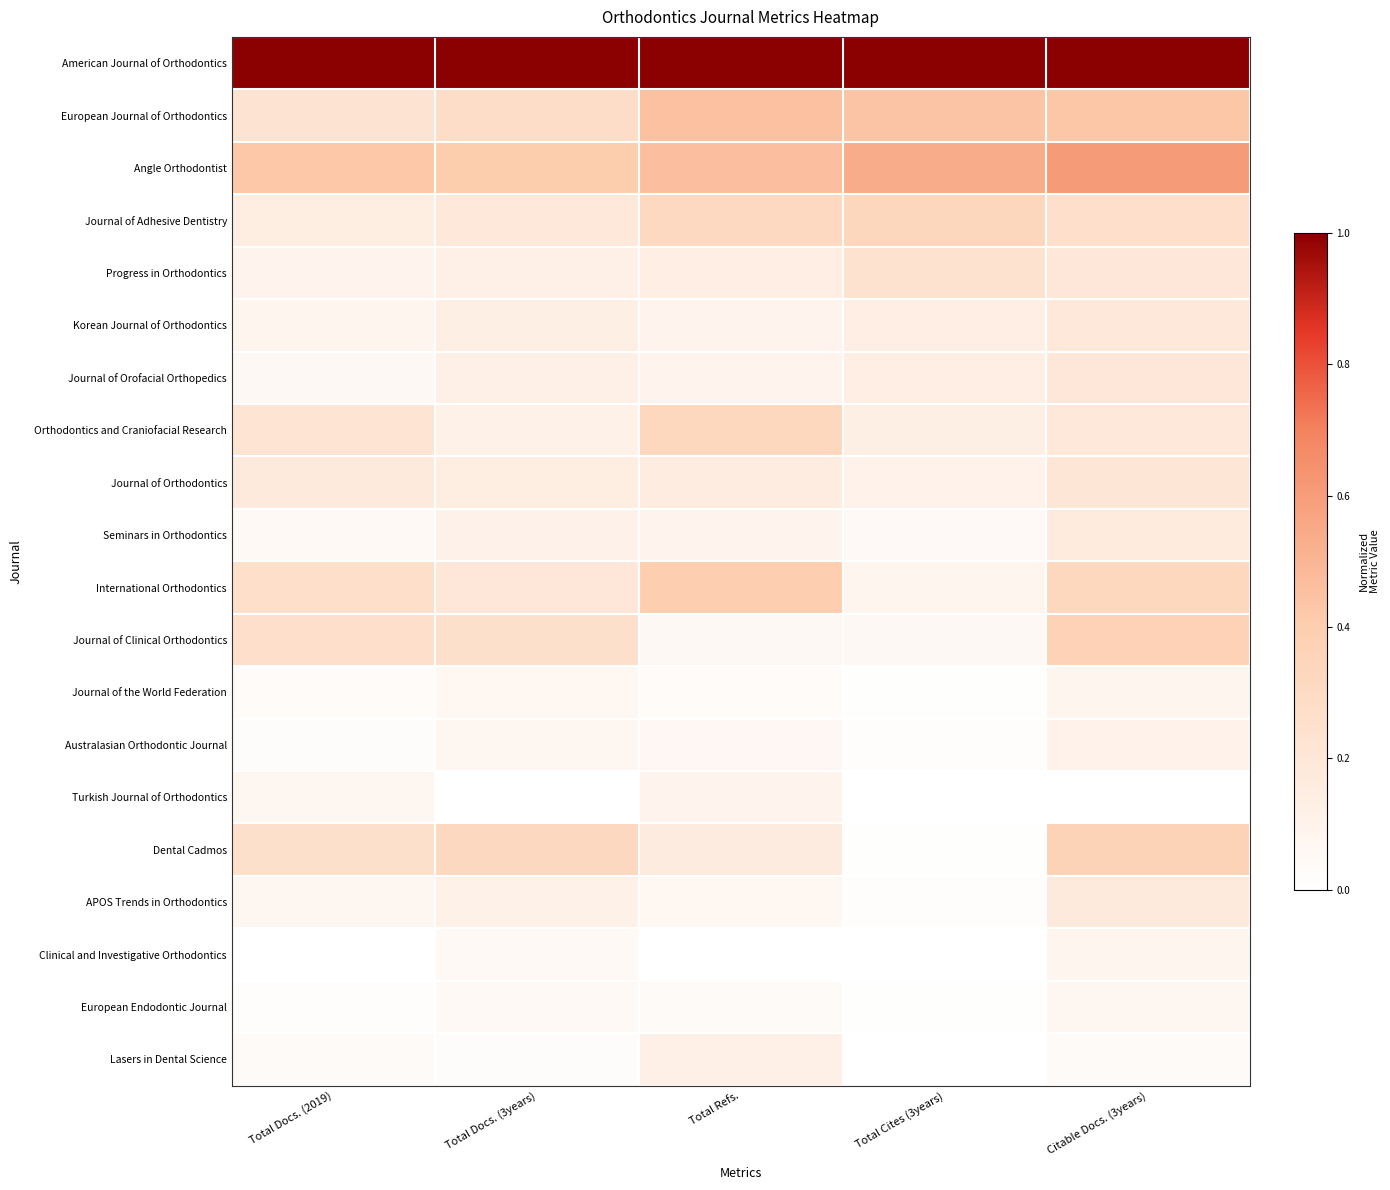

Reading left to right, extract all data points from this chart.

American Journal of Orthodontics: Total Docs. (2019)=1.0	Total Docs. (3years)=1.0	Total Refs.=1.0	Total Cites (3years)=1.0	Citable Docs. (3years)=1.0
European Journal of Orthodontics: Total Docs. (2019)=0.2	Total Docs. (3years)=0.3	Total Refs.=0.5	Total Cites (3years)=0.4	Citable Docs. (3years)=0.4
Angle Orthodontist: Total Docs. (2019)=0.4	Total Docs. (3years)=0.4	Total Refs.=0.5	Total Cites (3years)=0.5	Citable Docs. (3years)=0.6
Journal of Adhesive Dentistry: Total Docs. (2019)=0.1	Total Docs. (3years)=0.2	Total Refs.=0.3	Total Cites (3years)=0.3	Citable Docs. (3years)=0.3
Progress in Orthodontics: Total Docs. (2019)=0.1	Total Docs. (3years)=0.1	Total Refs.=0.1	Total Cites (3years)=0.2	Citable Docs. (3years)=0.2
Korean Journal of Orthodontics: Total Docs. (2019)=0.1	Total Docs. (3years)=0.1	Total Refs.=0.1	Total Cites (3years)=0.1	Citable Docs. (3years)=0.2
Journal of Orofacial Orthopedics: Total Docs. (2019)=0.1	Total Docs. (3years)=0.1	Total Refs.=0.1	Total Cites (3years)=0.1	Citable Docs. (3years)=0.2
Orthodontics and Craniofacial Research: Total Docs. (2019)=0.2	Total Docs. (3years)=0.1	Total Refs.=0.3	Total Cites (3years)=0.1	Citable Docs. (3years)=0.2
Journal of Orthodontics: Total Docs. (2019)=0.2	Total Docs. (3years)=0.2	Total Refs.=0.2	Total Cites (3years)=0.1	Citable Docs. (3years)=0.2
Seminars in Orthodontics: Total Docs. (2019)=0.0	Total Docs. (3years)=0.1	Total Refs.=0.1	Total Cites (3years)=0.0	Citable Docs. (3years)=0.2
International Orthodontics: Total Docs. (2019)=0.3	Total Docs. (3years)=0.2	Total Refs.=0.4	Total Cites (3years)=0.1	Citable Docs. (3years)=0.3
Journal of Clinical Orthodontics: Total Docs. (2019)=0.3	Total Docs. (3years)=0.3	Total Refs.=0.1	Total Cites (3years)=0.1	Citable Docs. (3years)=0.4
Journal of the World Federation: Total Docs. (2019)=0.0	Total Docs. (3years)=0.1	Total Refs.=0.0	Total Cites (3years)=0.0	Citable Docs. (3years)=0.1
Australasian Orthodontic Journal: Total Docs. (2019)=0.0	Total Docs. (3years)=0.1	Total Refs.=0.1	Total Cites (3years)=0.0	Citable Docs. (3years)=0.1
Turkish Journal of Orthodontics: Total Docs. (2019)=0.1	Total Docs. (3years)=0.0	Total Refs.=0.1	Total Cites (3years)=0.0	Citable Docs. (3years)=0.0
Dental Cadmos: Total Docs. (2019)=0.3	Total Docs. (3years)=0.3	Total Refs.=0.2	Total Cites (3years)=0.0	Citable Docs. (3years)=0.4
APOS Trends in Orthodontics: Total Docs. (2019)=0.1	Total Docs. (3years)=0.1	Total Refs.=0.1	Total Cites (3years)=0.0	Citable Docs. (3years)=0.2
Clinical and Investigative Orthodontics: Total Docs. (2019)=0.0	Total Docs. (3years)=0.0	Total Refs.=0.0	Total Cites (3years)=0.0	Citable Docs. (3years)=0.1
European Endodontic Journal: Total Docs. (2019)=0.0	Total Docs. (3years)=0.1	Total Refs.=0.0	Total Cites (3years)=0.0	Citable Docs. (3years)=0.1
Lasers in Dental Science: Total Docs. (2019)=0.0	Total Docs. (3years)=0.0	Total Refs.=0.1	Total Cites (3years)=0.0	Citable Docs. (3years)=0.0